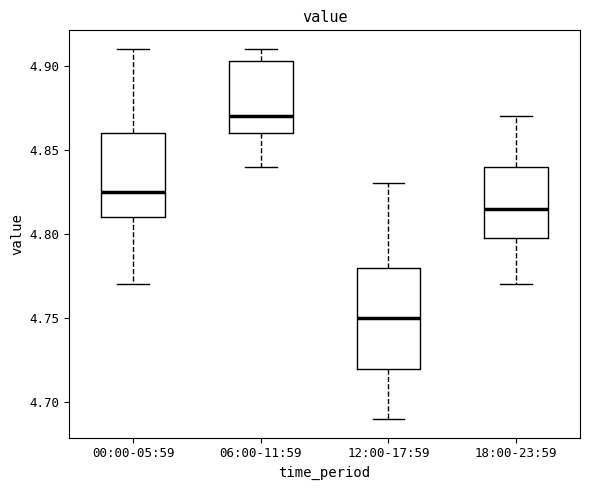

Which box has the lowest median line?

12:00-17:59